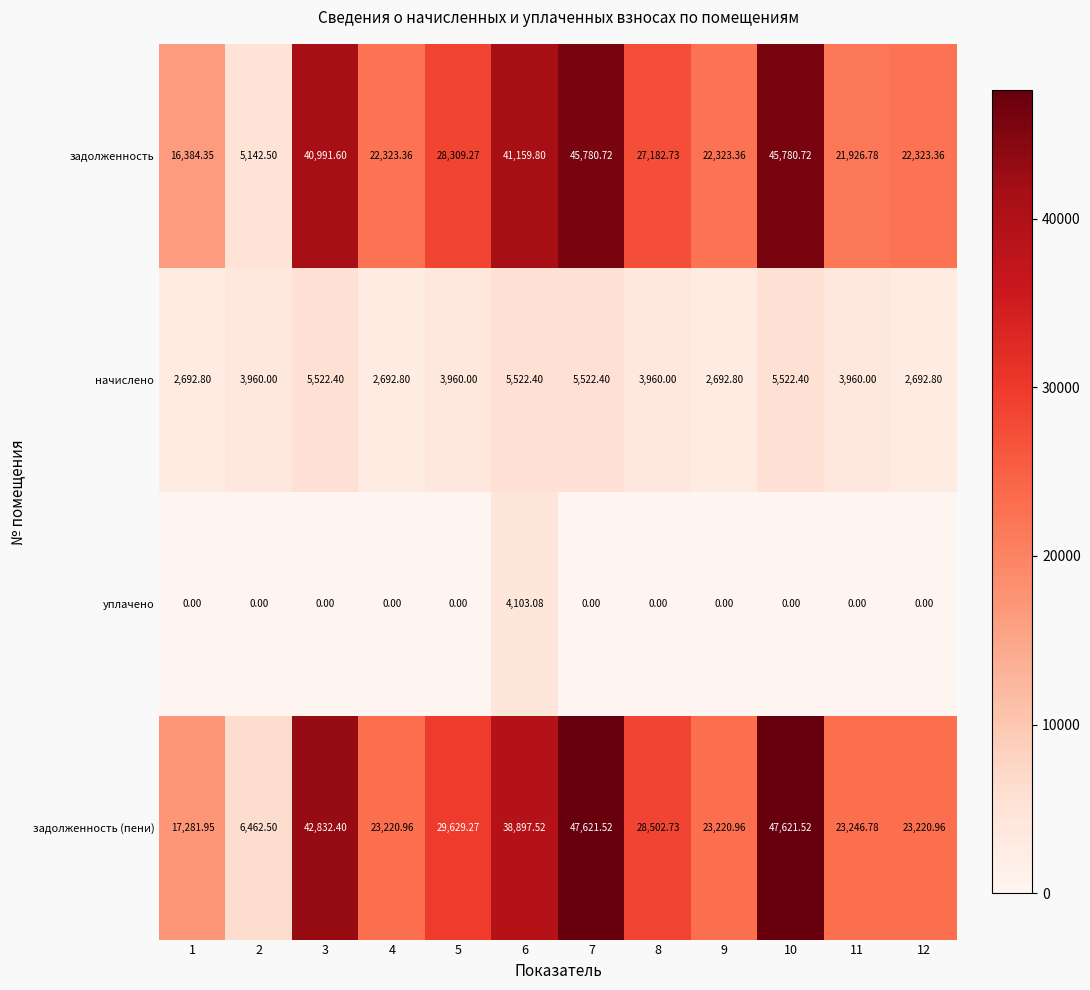

Is the value of задолженность (пени) at 11 greater than the value of уплачено at 10?

Yes